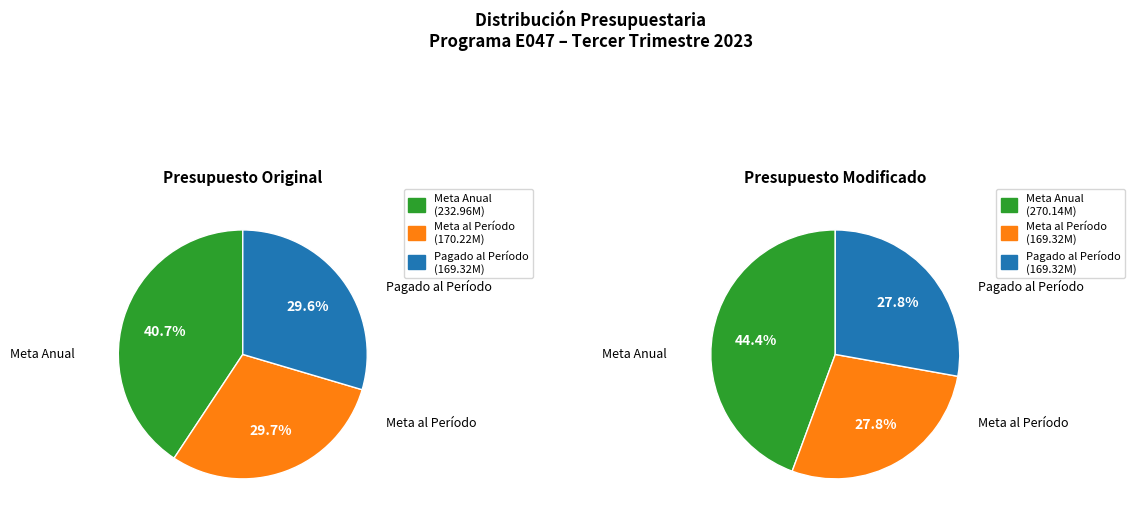

What is the difference between the highest and lowest values at Meta al Período?

0.9